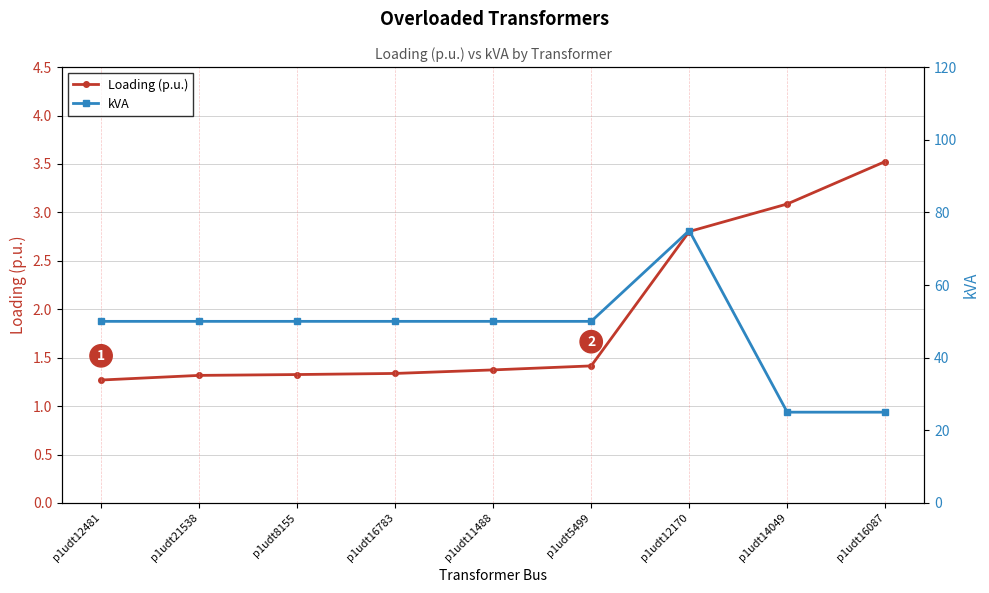

What is the value of the kVA point at the 4th from the left?

50.0